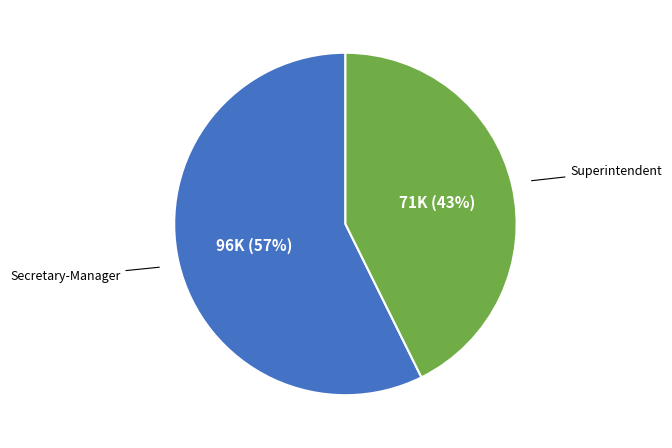

Is there any slice that represents more than half of the pie?

Yes